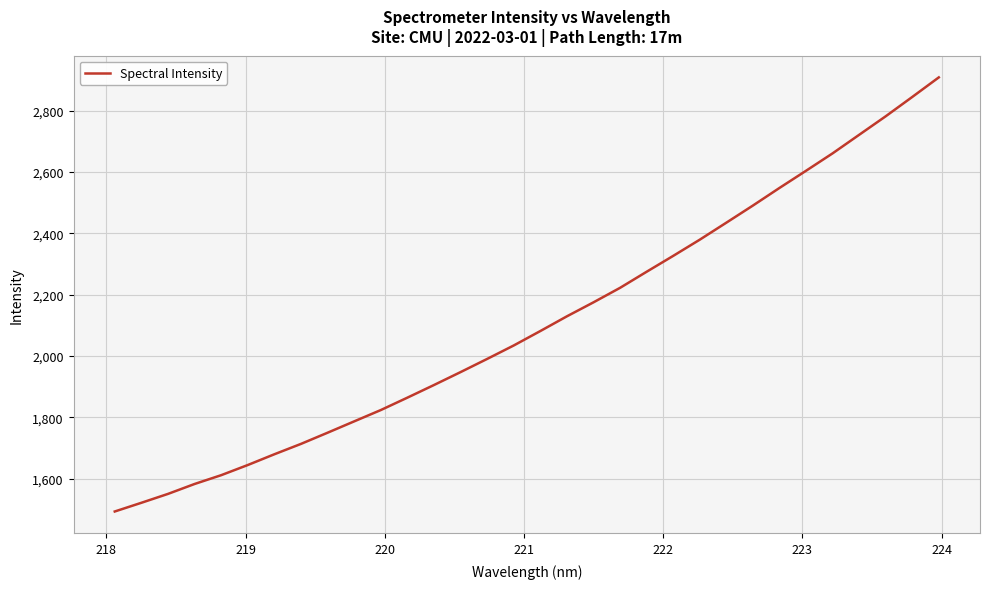

What is the greatest value displayed?

2908.5